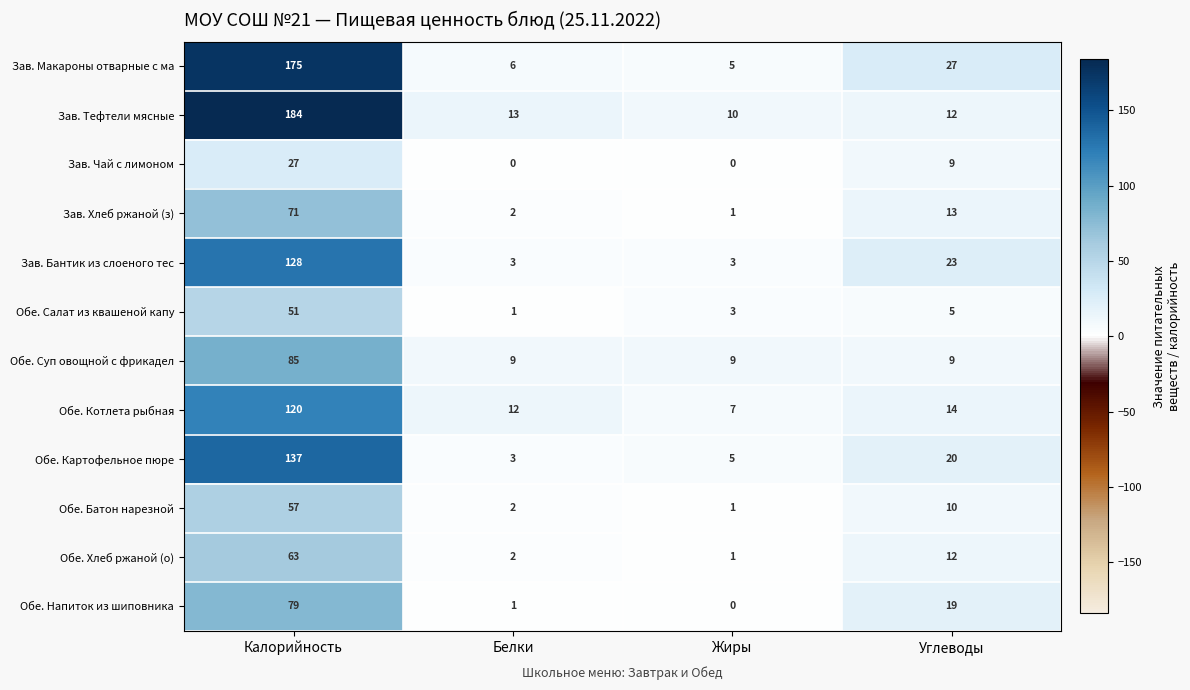

The value of Обе. Котлета рыбная at Жиры is 5. True or false?

False